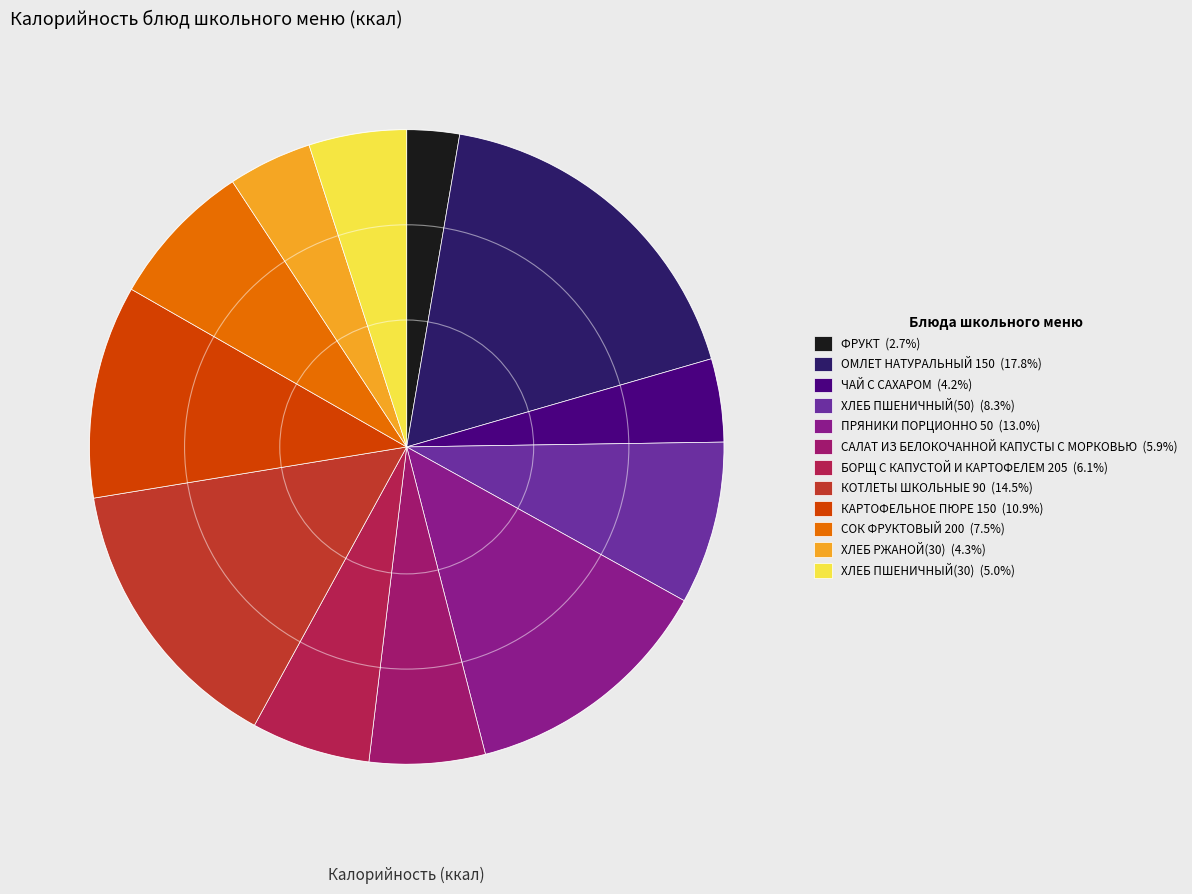

Which slice is the smallest?

ФРУКТ